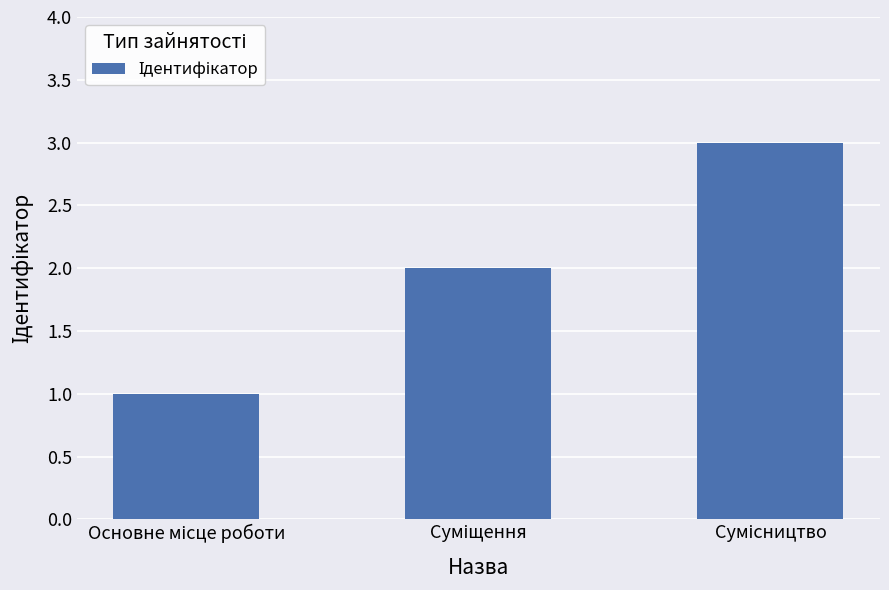

What is the greatest value displayed?

3